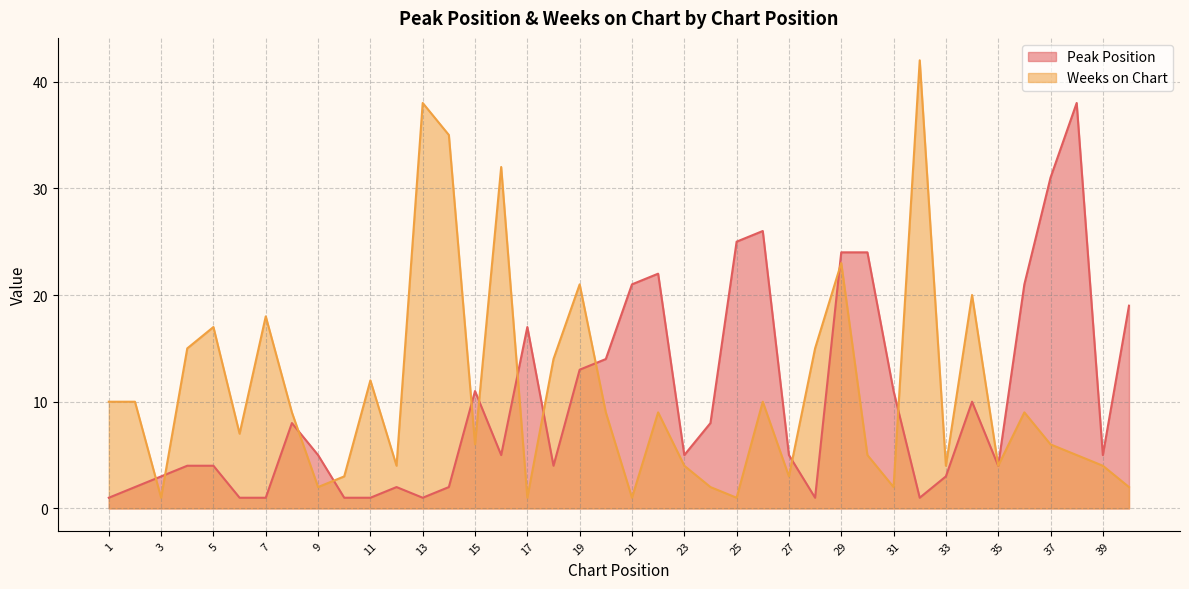

Rank the series by their maximum value, from lowest to highest.

Peak Position, Weeks on Chart